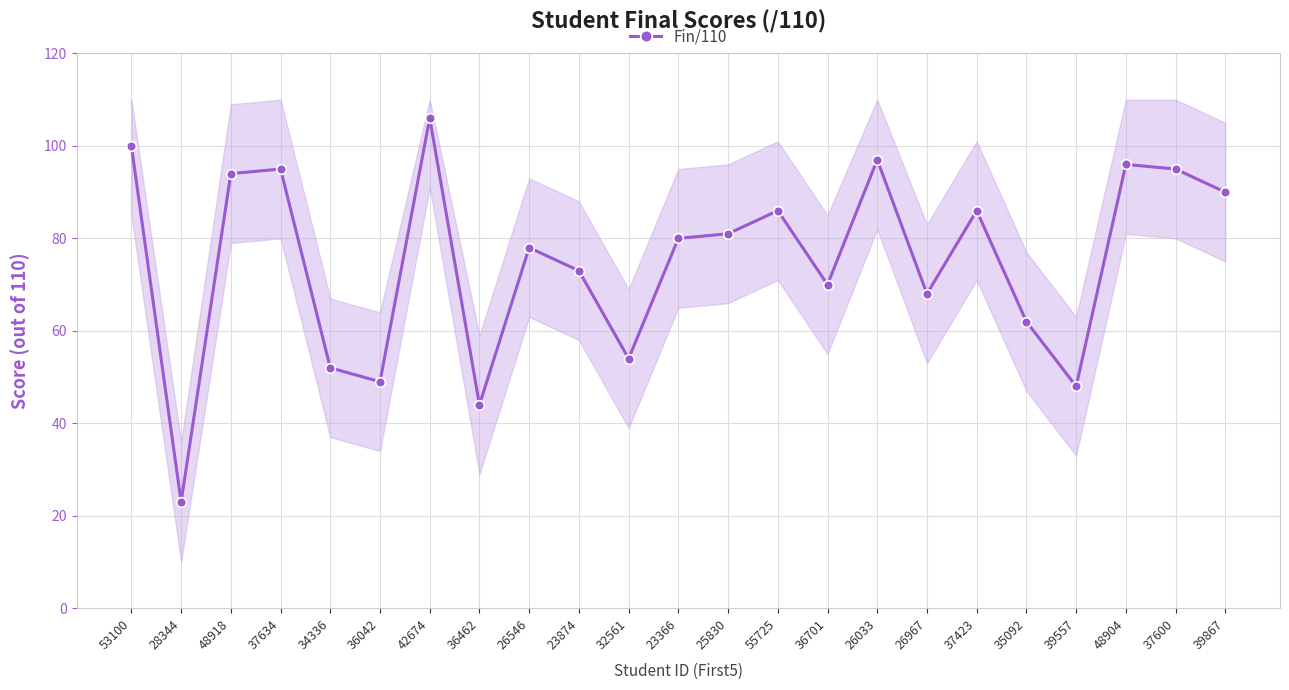

At which category does the chart reach its peak across all series?

42674